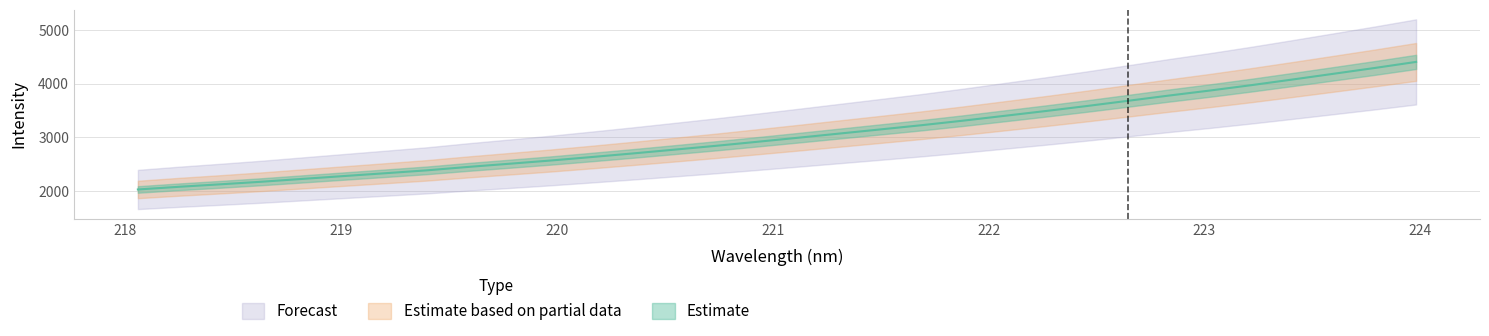

Does the chart display data point markers on the line(s)?

No